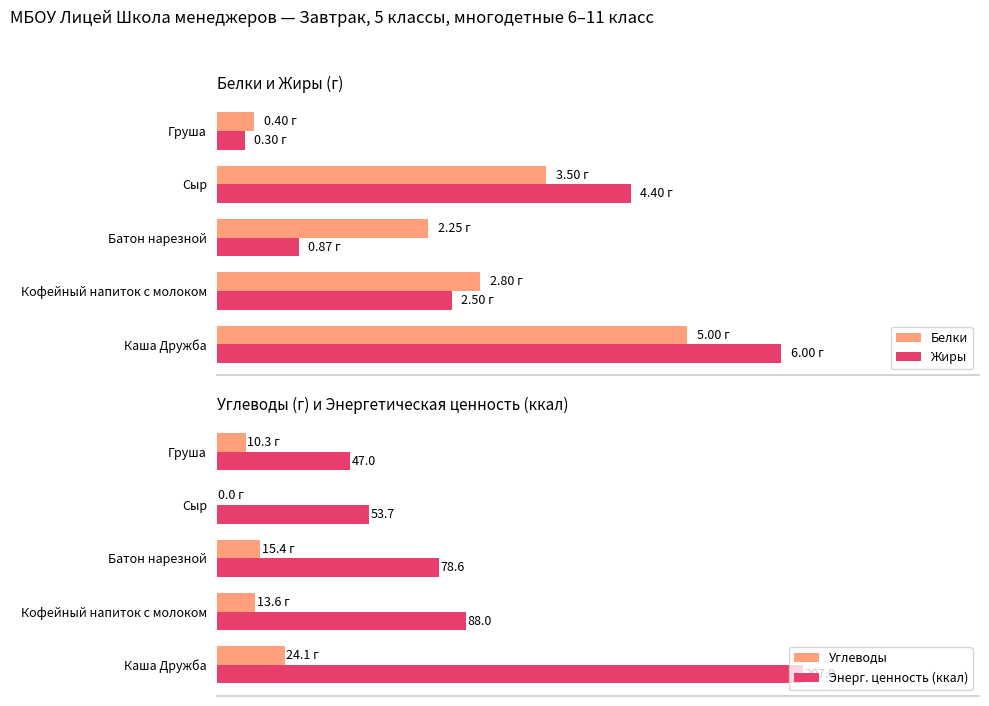

Reading left to right, extract all data points from this chart.

Белки: 5.0	2.8	2.2	3.5	0.4
Жиры: 6.0	2.5	0.9	4.4	0.3
Углеводы: 24.1	13.6	15.4	0.0	10.3
Энерг. ценность (ккал): 207.0	88.0	78.6	53.7	47.0